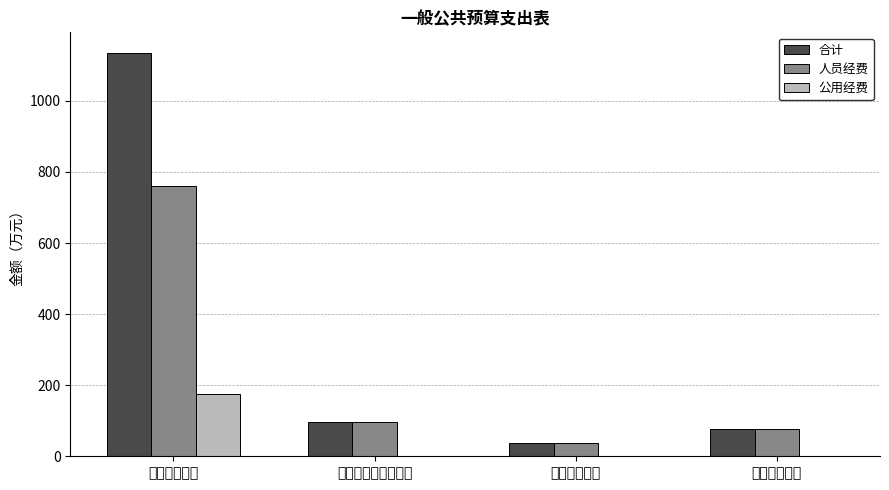

The 合计 series shows 158.2 at 社会保障和就业支出. True or false?

False